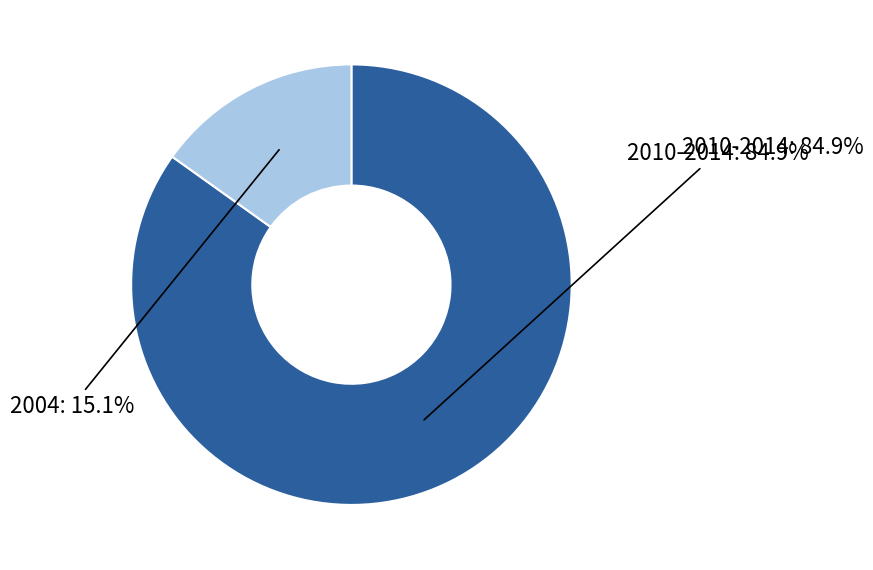

Is there a majority slice in this chart?

Yes